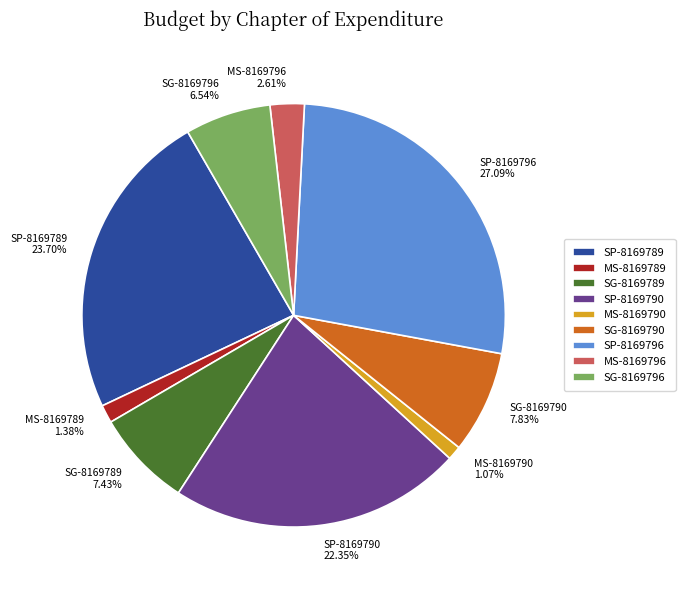

Between SG-8169789 and SP-8169790, which is larger?

SP-8169790